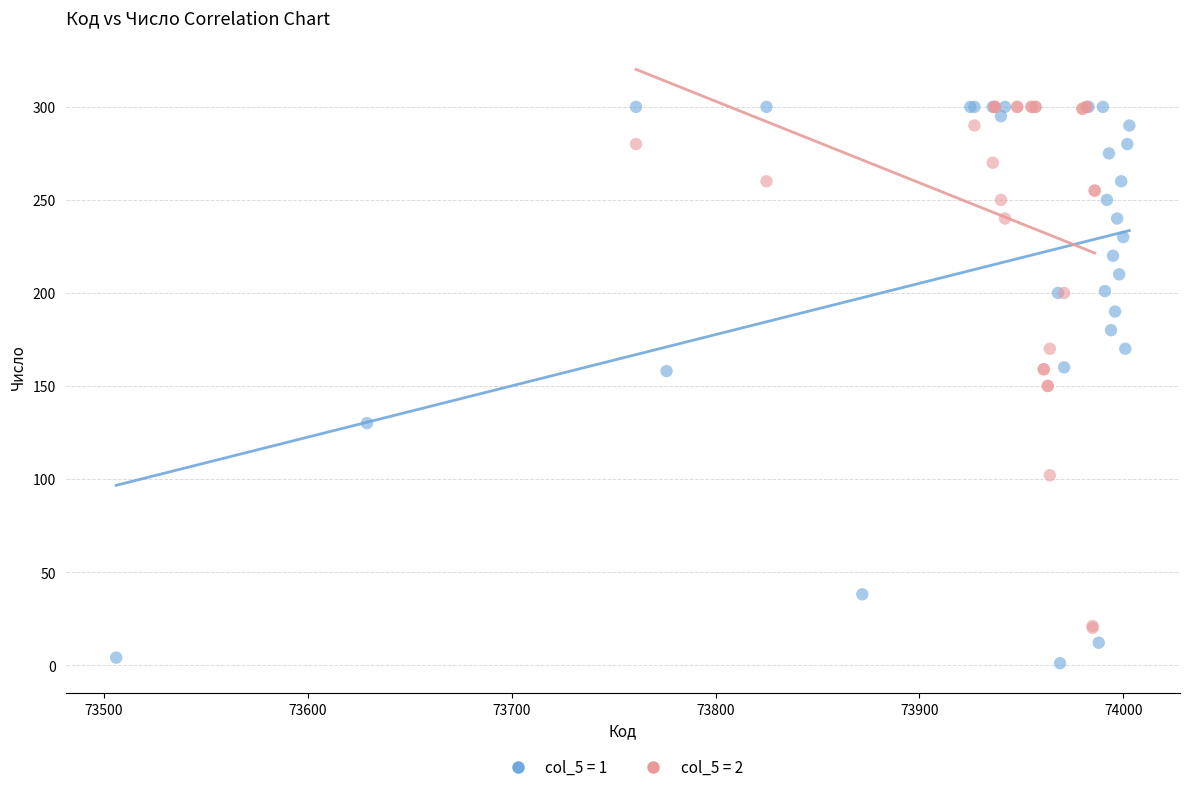

What are all the series names shown in the legend?

col_5 = 1, col_5 = 2